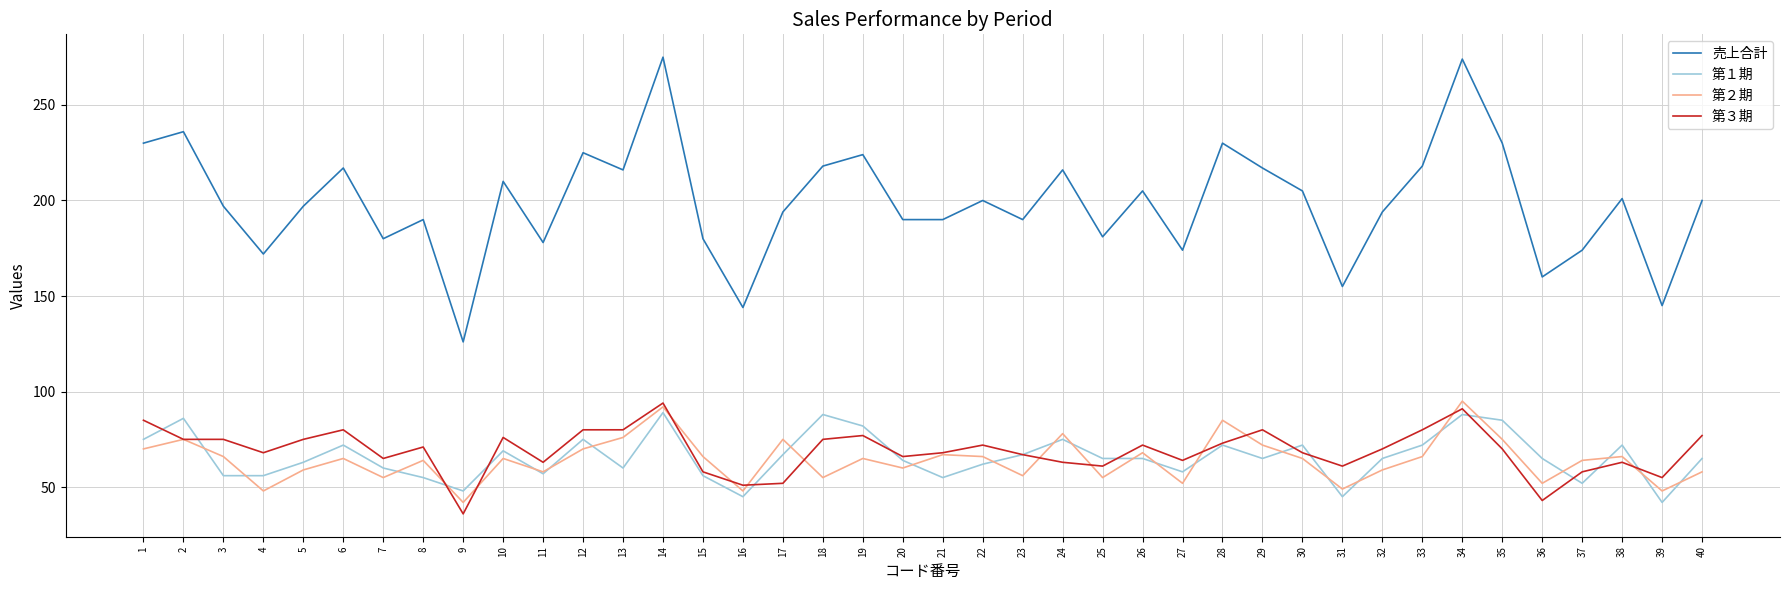

Is it true that 第２期 equals 58 at 40?

True